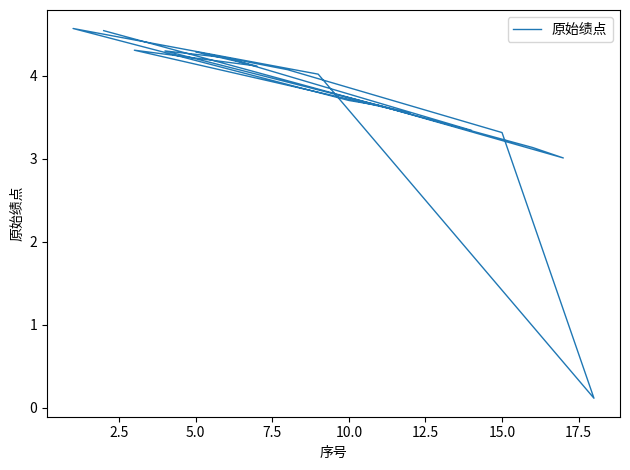

Does the chart display data point markers on the line(s)?

No